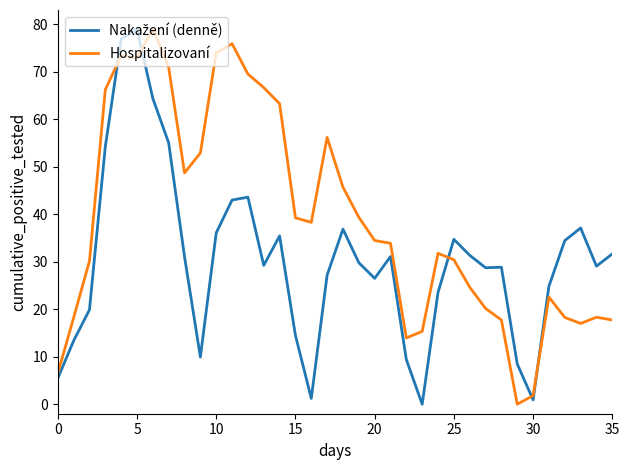

Which series has the largest total across all categories?

Hospitalizovaní